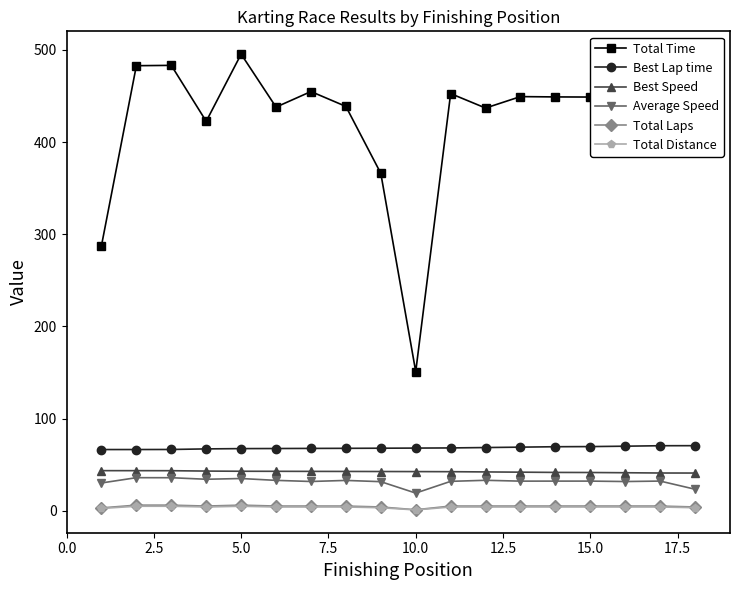

What is the sum of all Average Speed values?

566.5